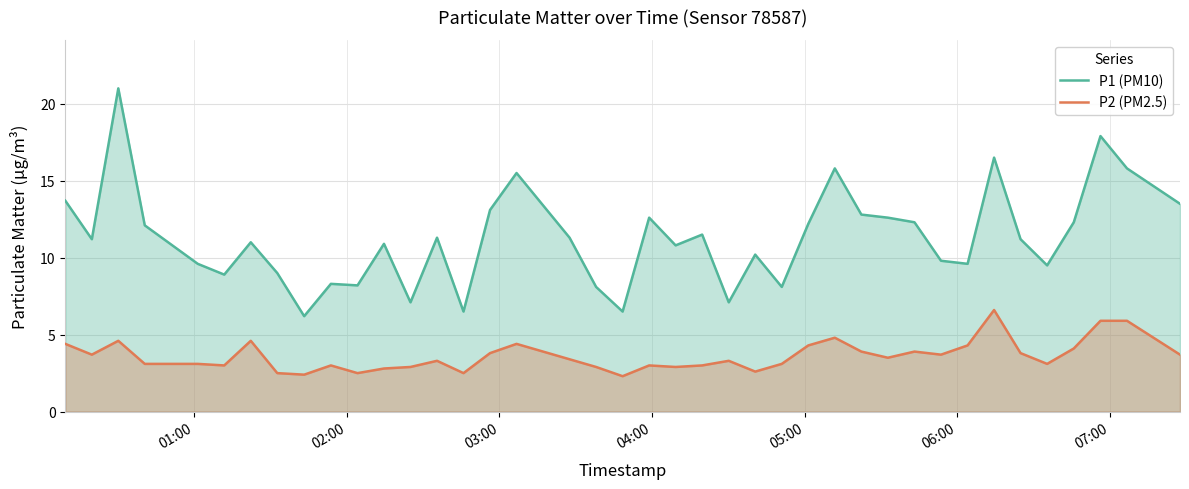

What is the difference between the maximum and minimum values in the P1 (PM10) series?

14.8